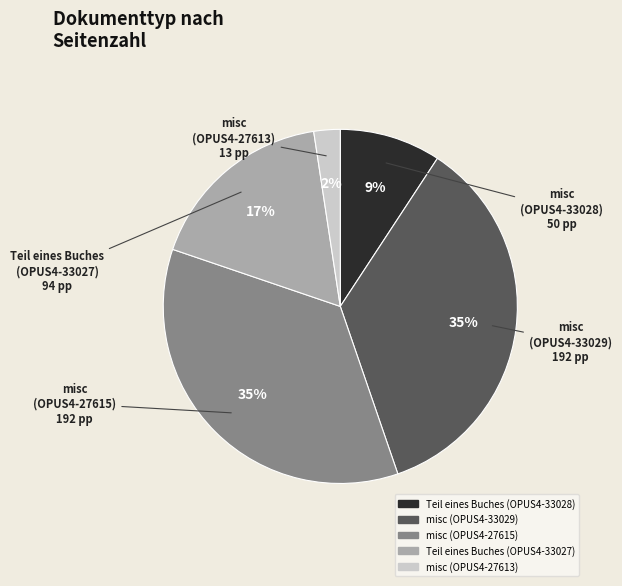

Is the sum of misc (OPUS4-33029) and misc (OPUS4-27613) greater than half?

No